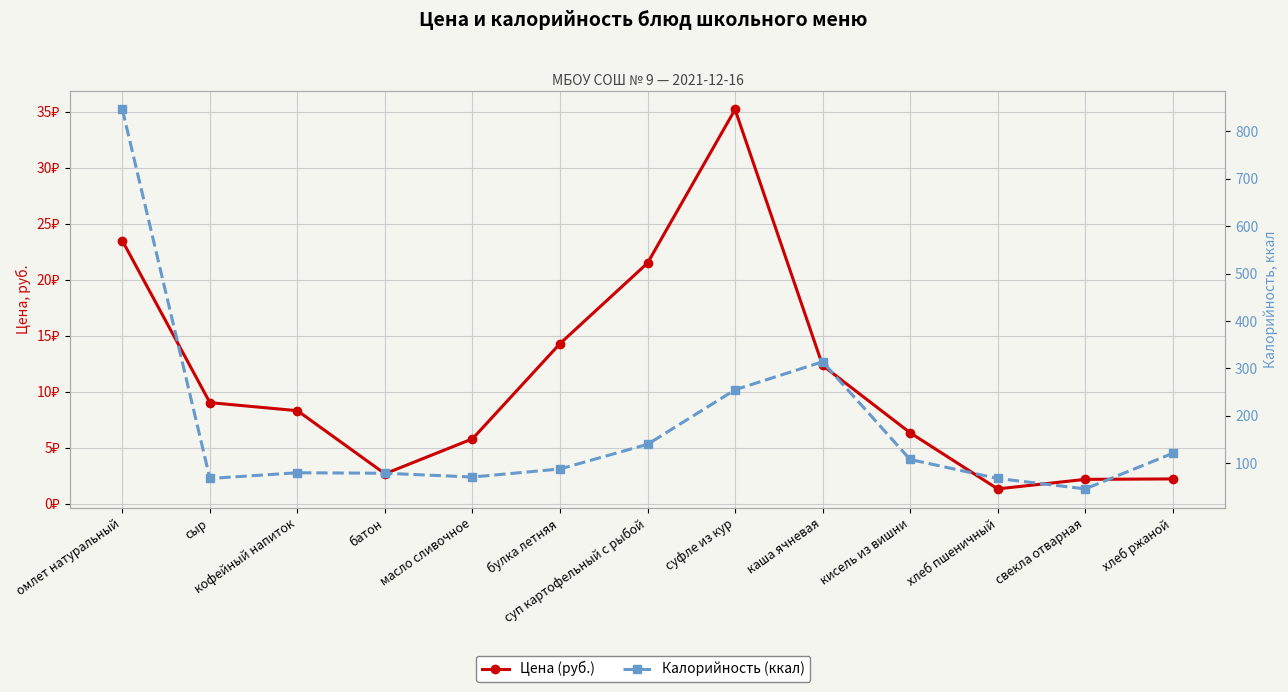

Reading left to right, list all the values displayed in this chart.

Цена (руб.): омлет натуральный=23.5	сыр=9.0	кофейный напиток=8.3	батон=2.7	масло сливочное=5.8	булка летняя=14.3	суп картофельный с рыбой=21.5	суфле из кур=35.2	каша ячневая=12.3	кисель из вишни=6.3	хлеб пшеничный=1.3	свекла отварная=2.2	хлеб ржаной=2.2
Калорийность (ккал): омлет натуральный=846.0	сыр=68.0	кофейный напиток=80.0	батон=79.0	масло сливочное=71.0	булка летняя=88.0	суп картофельный с рыбой=140.0	суфле из кур=255.0	каша ячневая=314.0	кисель из вишни=108.0	хлеб пшеничный=68.0	свекла отварная=46.0	хлеб ржаной=121.0